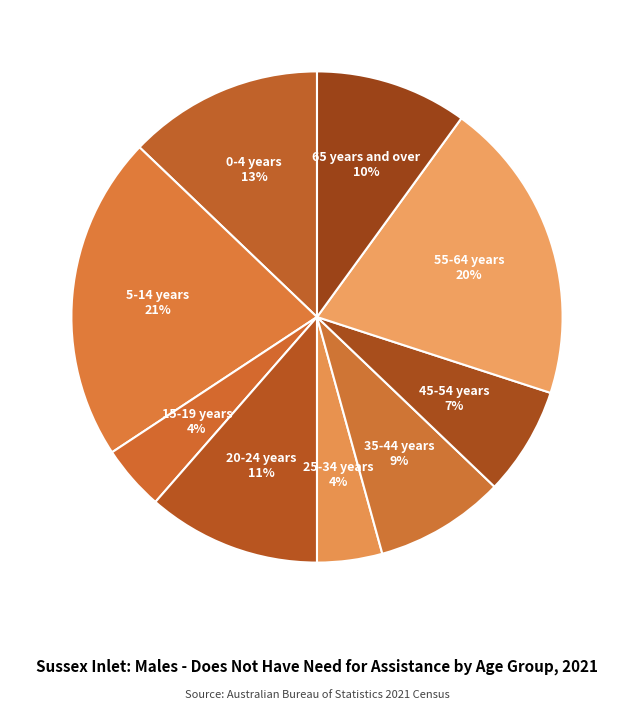

Does any single category account for the majority?

No